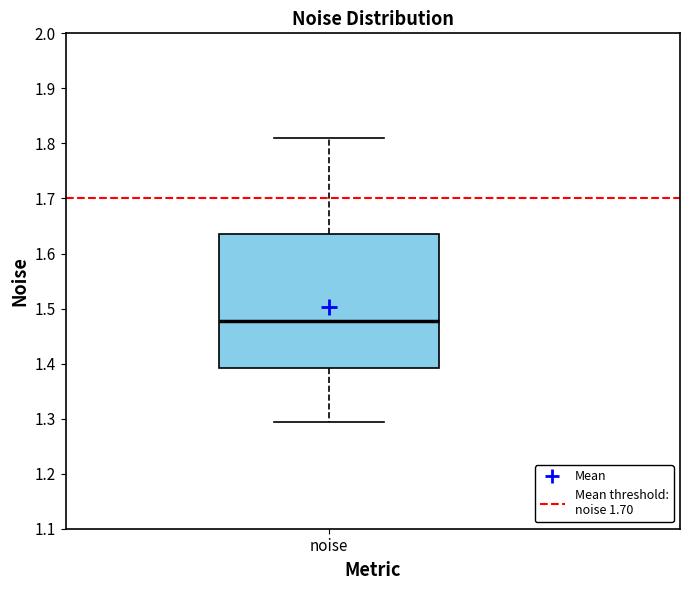

Where is the upper edge of the box for noise on the y-axis? The values are not printed on the chart, so give them approximately, as read against the axis.

1.64